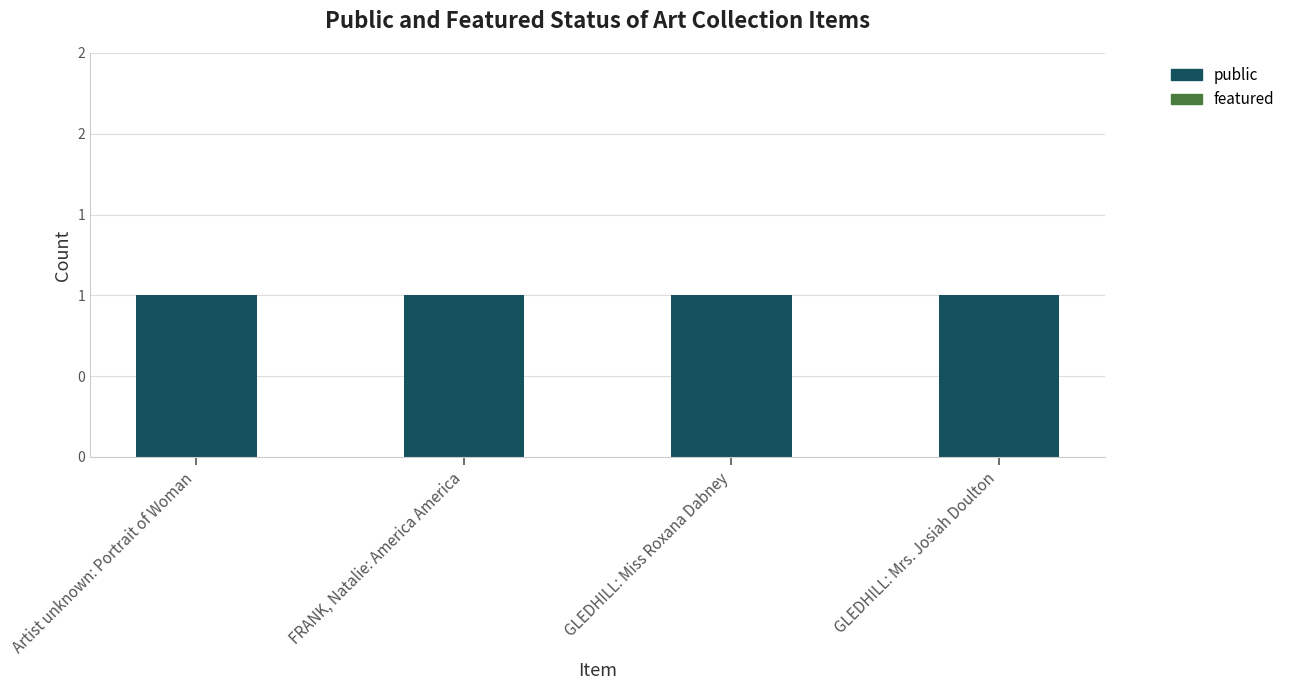

At which category does the chart reach its minimum across all series?

Artist unknown: Portrait of Woman